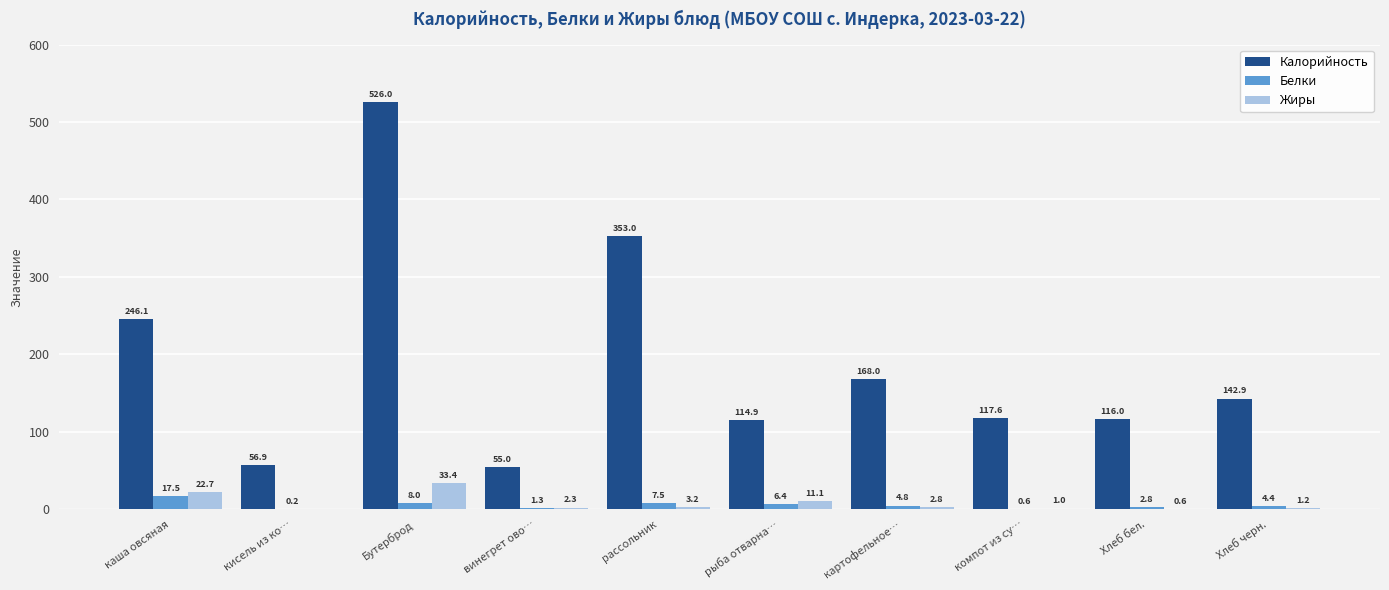

Is the value of Белки at рыба отварна… greater than the value of Калорийность at Хлеб черн.?

No